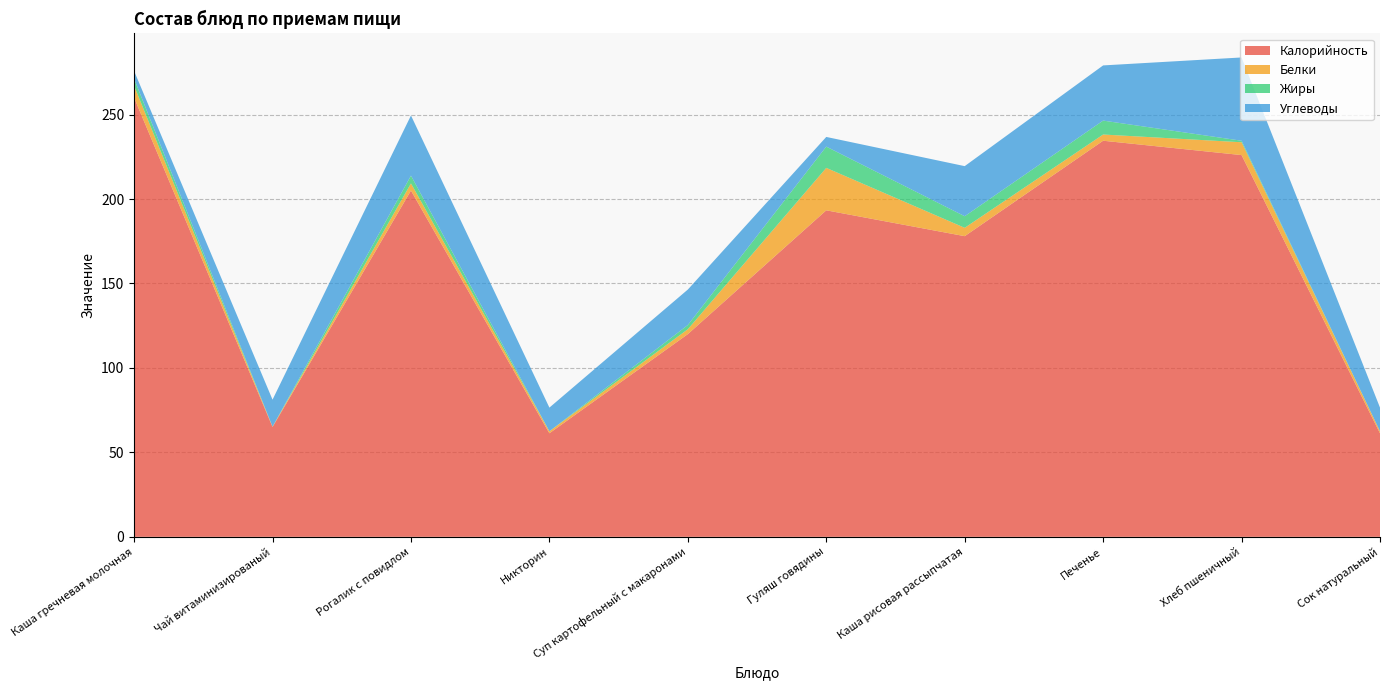

Reading right to left, list all the values displayed in this chart.

Калорийность: Сок натуральный=61.3	Хлеб пшеничный=226.0	Печенье=234.5	Каша рисовая рассыпчатая=178.0	Гуляш говядины=193.3	Суп картофельный с макаронами=120.0	Никторин=61.3	Рогалик с повидлом=205.0	Чай витаминизированый=65.0	Каша гречневая молочная=260.0
Белки: Сок натуральный=1.2	Хлеб пшеничный=7.6	Печенье=3.7	Каша рисовая рассыпчатая=4.9	Гуляш говядины=25.1	Суп картофельный с макаронами=2.9	Никторин=1.2	Рогалик с повидлом=4.2	Чай витаминизированый=0.2	Каша гречневая молочная=7.0
Жиры: Сок натуральный=0.0	Хлеб пшеничный=0.9	Печенье=8.2	Каша рисовая рассыпчатая=6.9	Гуляш говядины=12.6	Суп картофельный с макаронами=2.5	Никторин=0.0	Рогалик с повидлом=4.6	Чай витаминизированый=0.0	Каша гречневая молочная=4.2
Углеводы: Сок натуральный=14.0	Хлеб пшеничный=49.3	Печенье=32.7	Каша рисовая рассыпчатая=29.7	Гуляш говядины=5.7	Суп картофельный с макаронами=21.0	Никторин=14.0	Рогалик с повидлом=35.6	Чай витаминизированый=16.0	Каша гречневая молочная=4.6